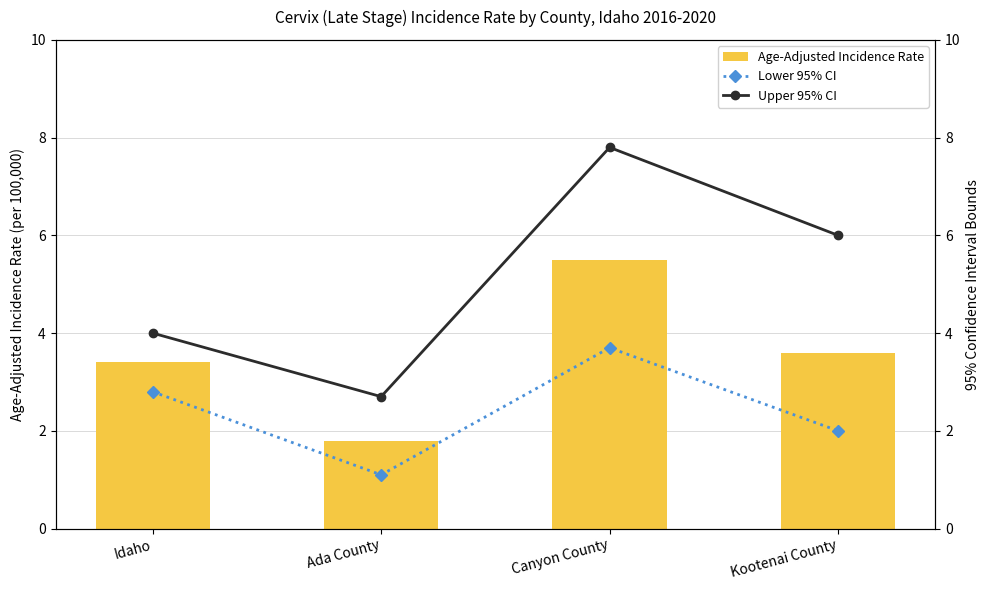

Does the chart contain any negative values?

No